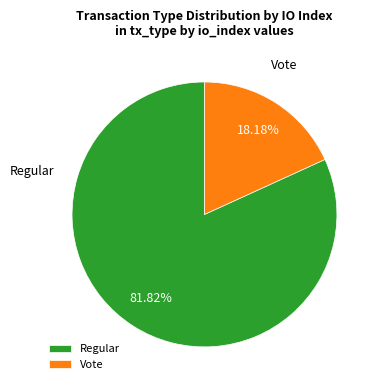

Which has a higher value, Regular or Vote?

Regular